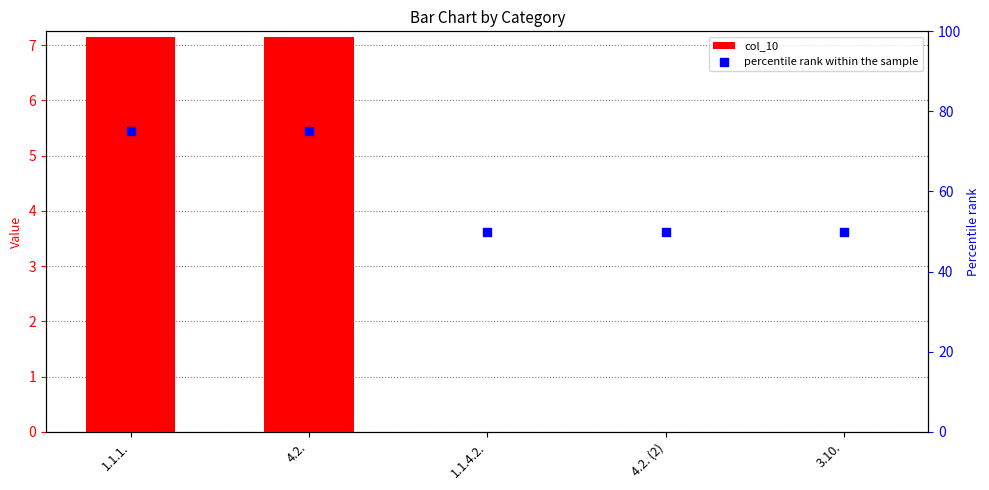

Which series reaches the minimum Y coordinate?

col_10